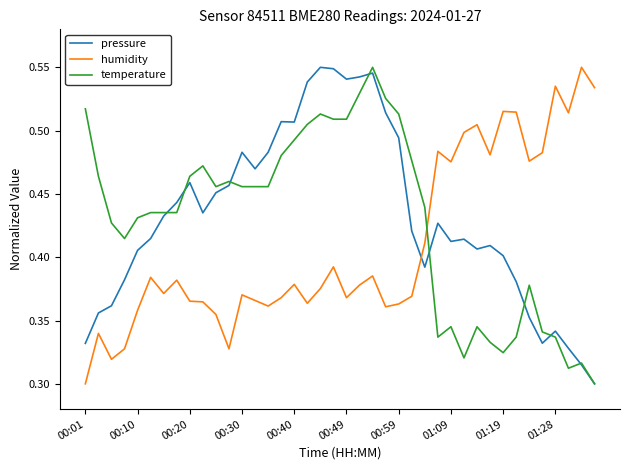

True or false: humidity and temperature cross at least once.

True